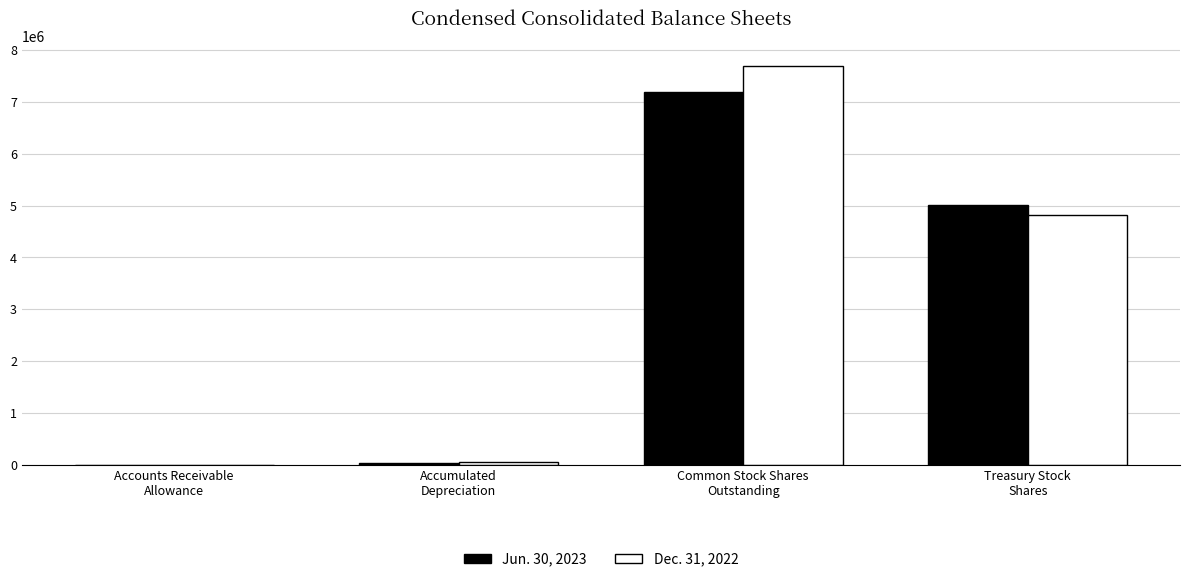

What is the total value across all series at Common Stock Shares
Outstanding?

14903685